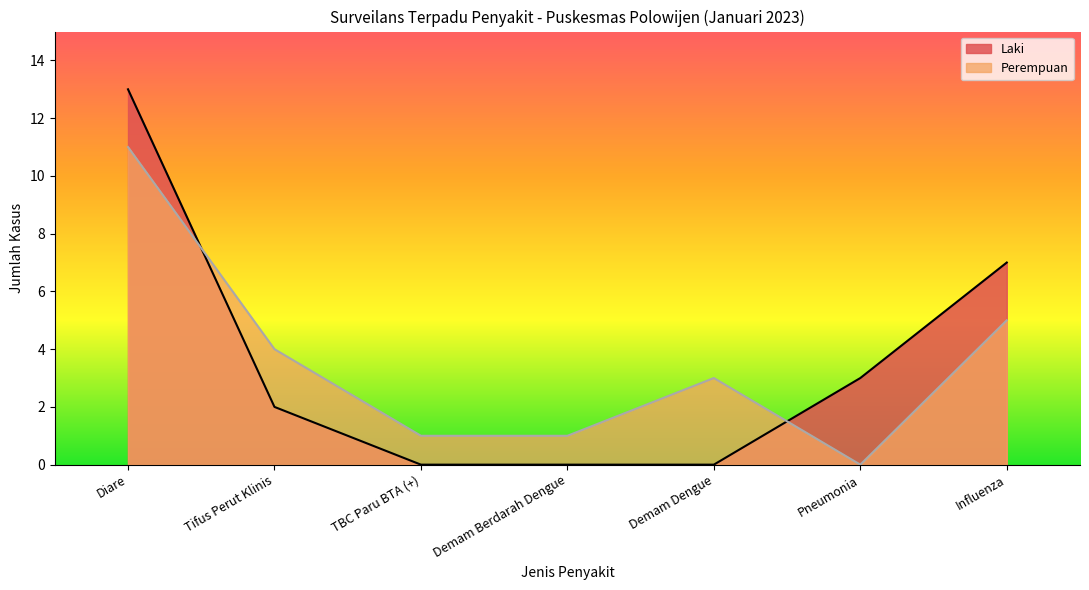

True or false: Laki and Perempuan intersect in this chart.

True